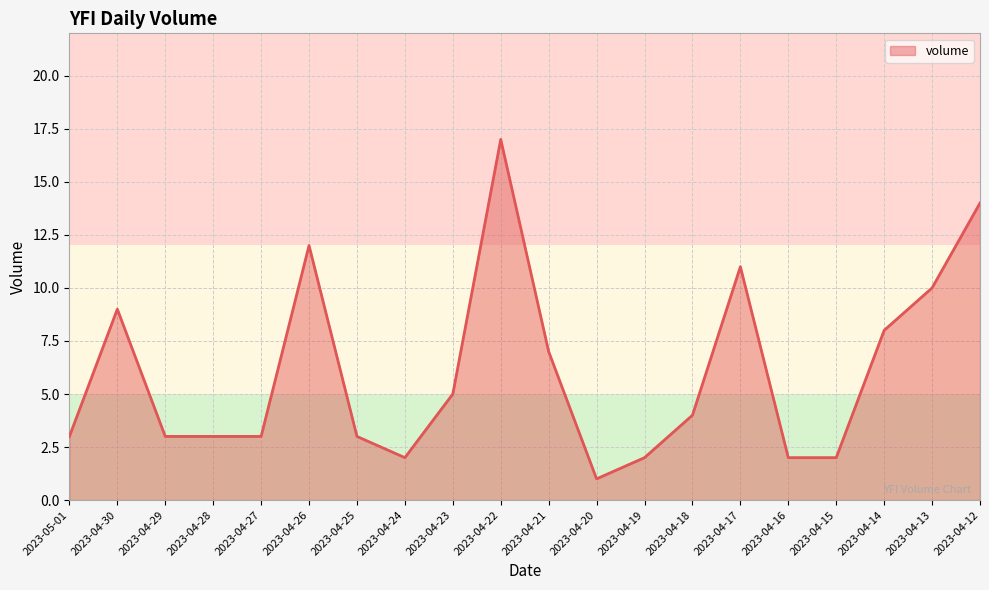

At which label does the data first exceed 4?

2023-04-30